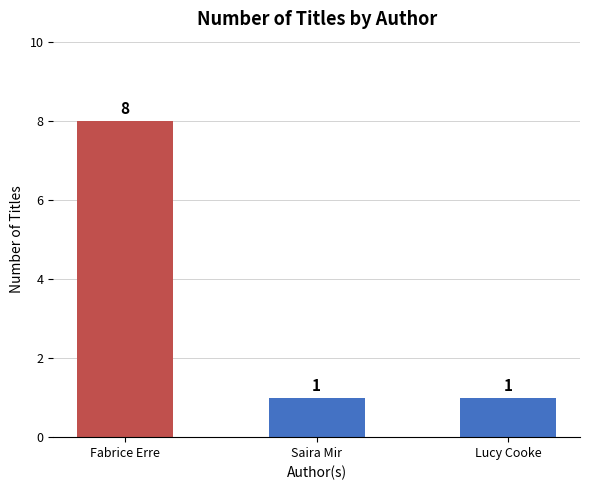

Count the values in the range 1 to 8.

3